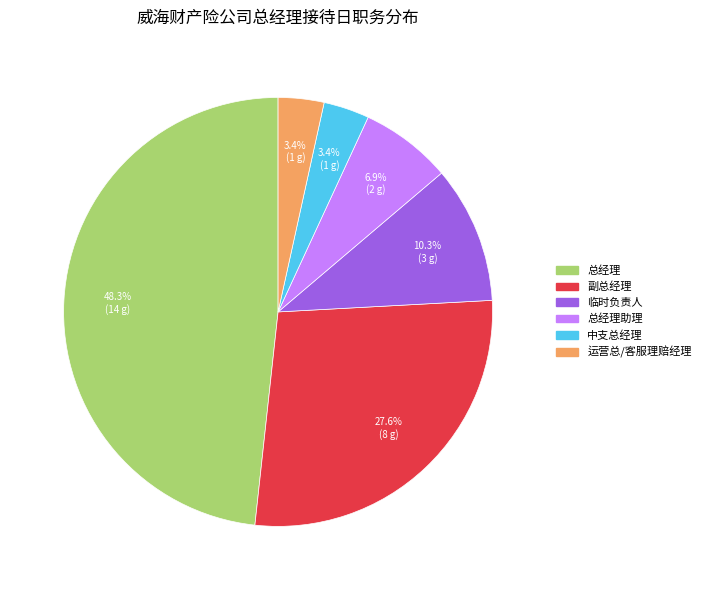

How many slices are in this pie chart?

6